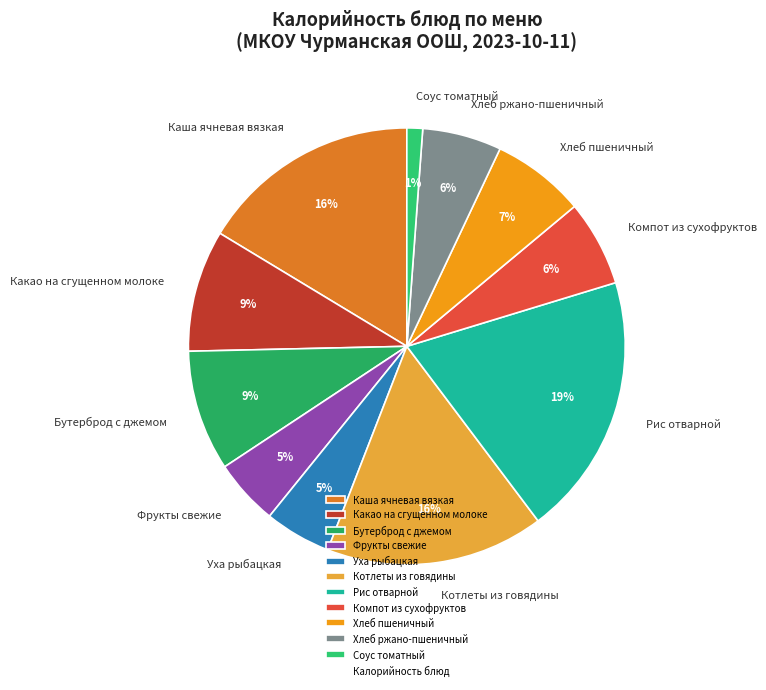

What is the smallest slice in the pie chart?

Соус томатный